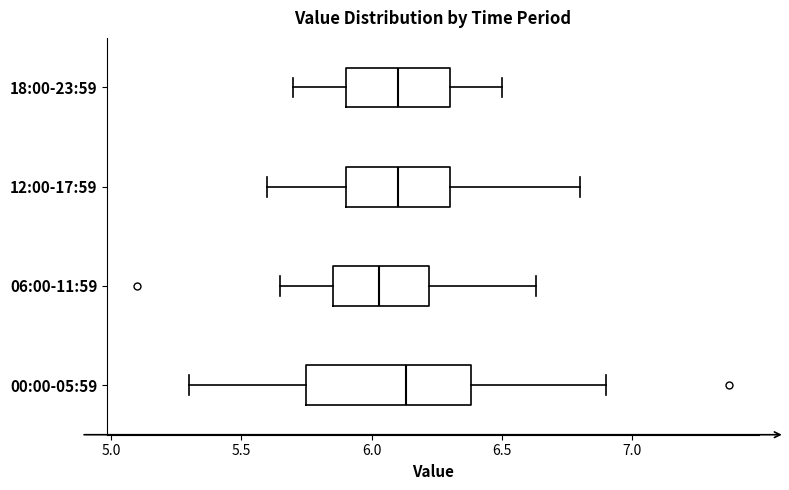

Reading bottom to top, transcribe this box plot: for each box, give where its median line is, the range the box spans, and where its two whiskers end, as read against the x-axis. The values are not printed on the chart, so give them approximately, as read against the axis.

00:00-05:59: median 6.15, box 5.75 to 6.40, whiskers 5.30 to 6.90
06:00-11:59: median 6.05, box 5.85 to 6.20, whiskers 5.65 to 6.65
12:00-17:59: median 6.10, box 5.90 to 6.30, whiskers 5.60 to 6.80
18:00-23:59: median 6.10, box 5.90 to 6.30, whiskers 5.70 to 6.50